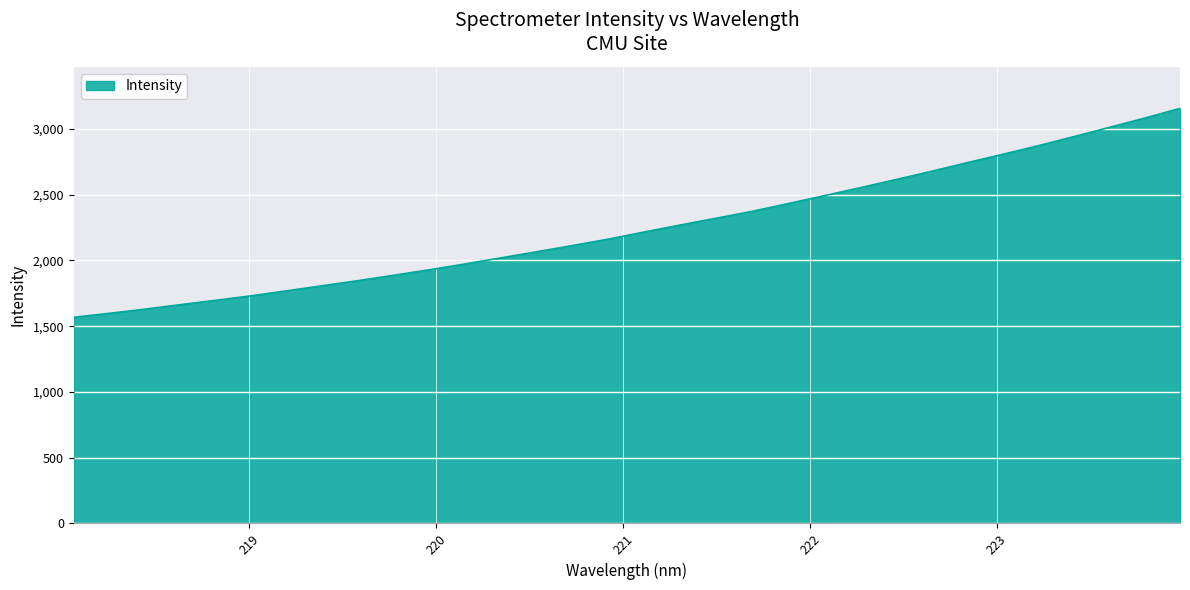

What is the difference between the maximum and minimum values?

1588.6